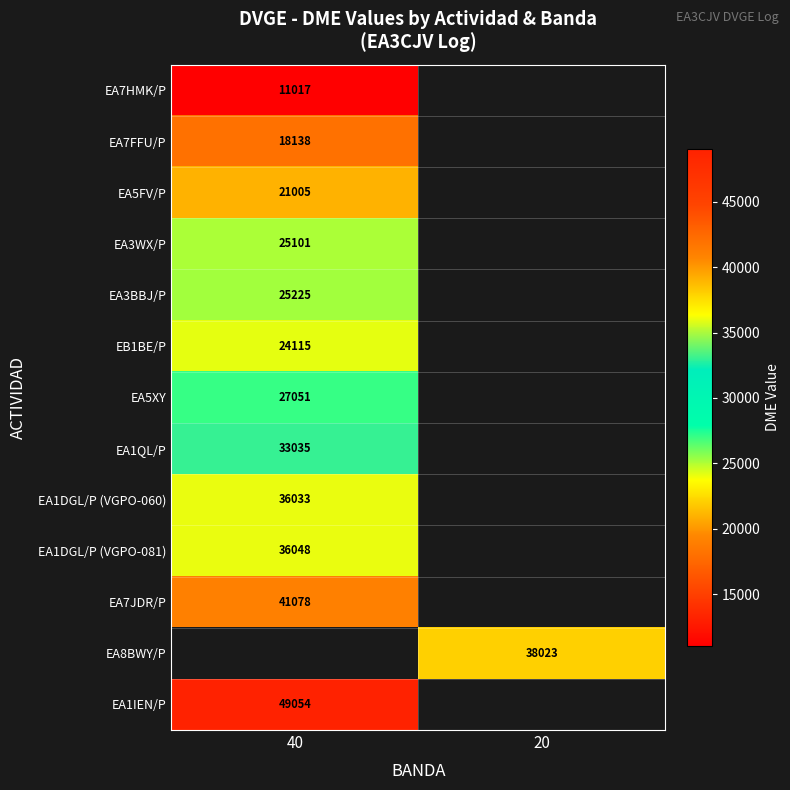

True or false: EA7HMK/P has a value of 7116 at 40.

False